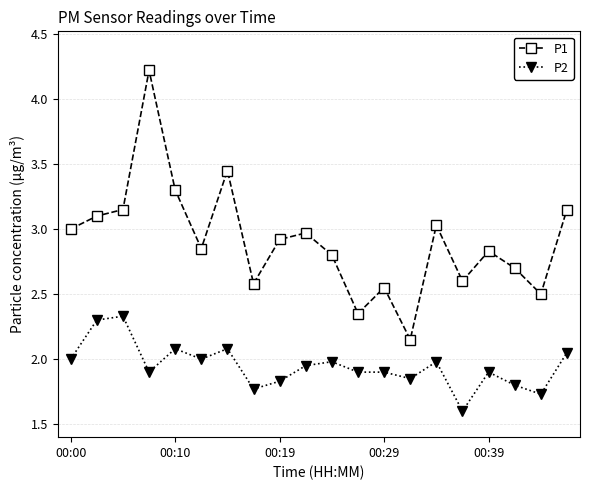

What is the sum of all P2 values?

38.9